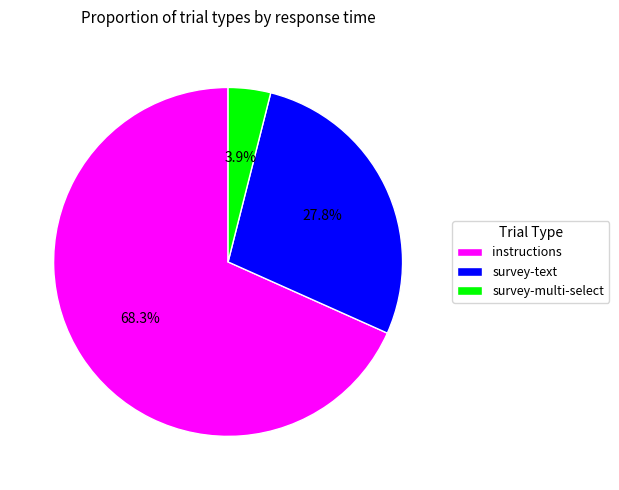

Combined, do survey-text and survey-multi-select account for over 50%?

No